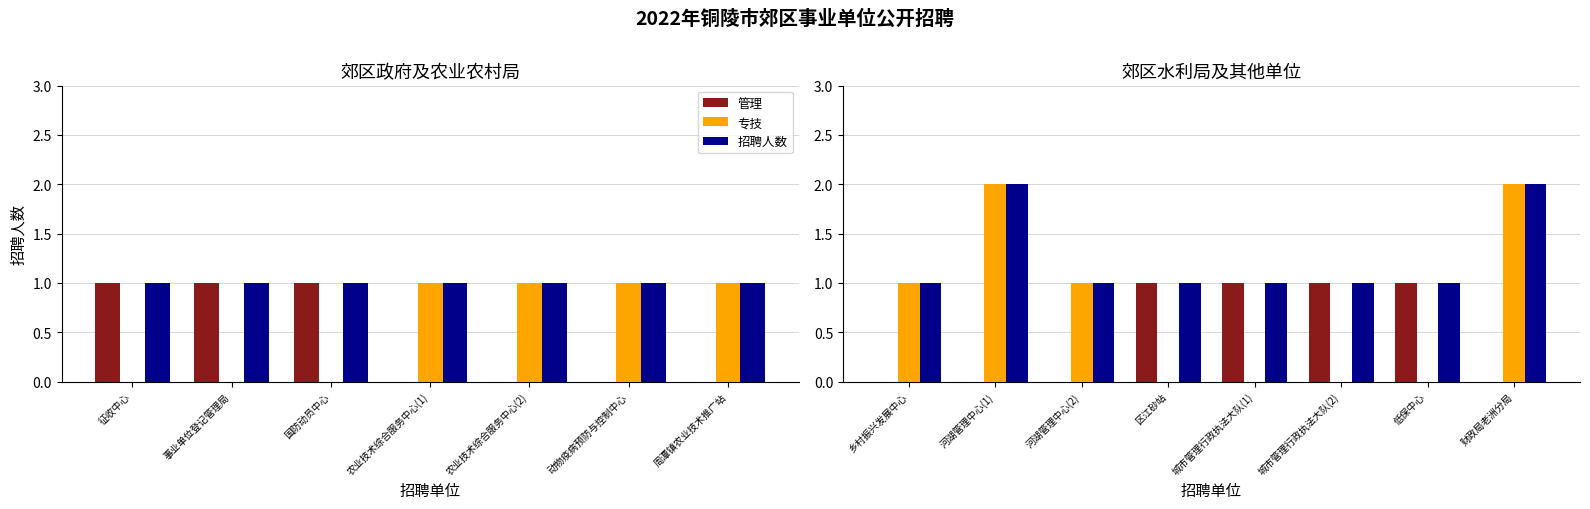

The 招聘人数 series shows 1 at 河湖管理中心(2). True or false?

False